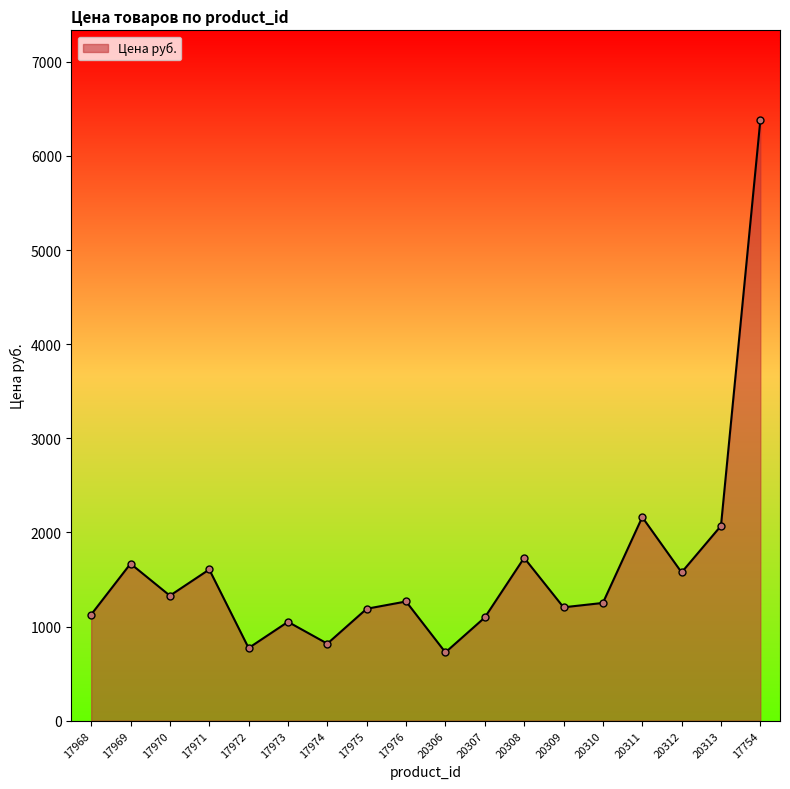

How many lines are shown in the chart?

1